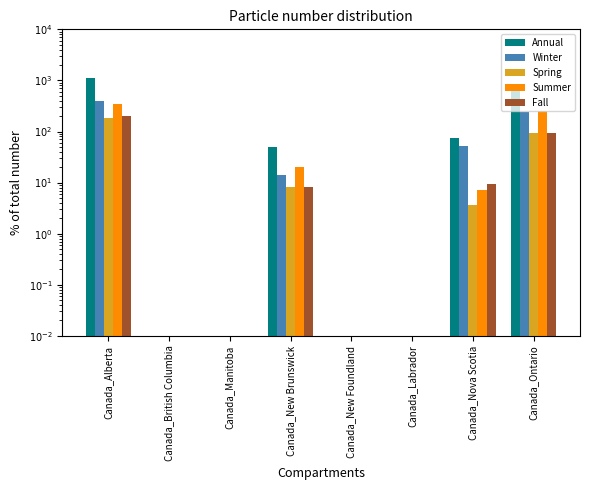

Is it true that Annual equals 299.2 at Canada_Ontario?

False